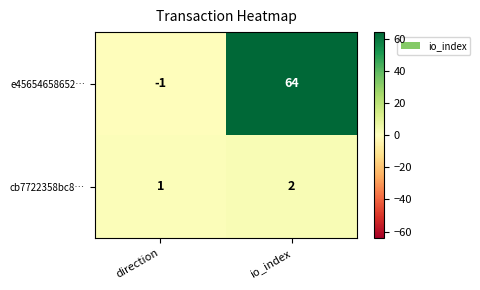

List the series in order of their overall mean, highest first.

e45654658652…, cb7722358bc8…